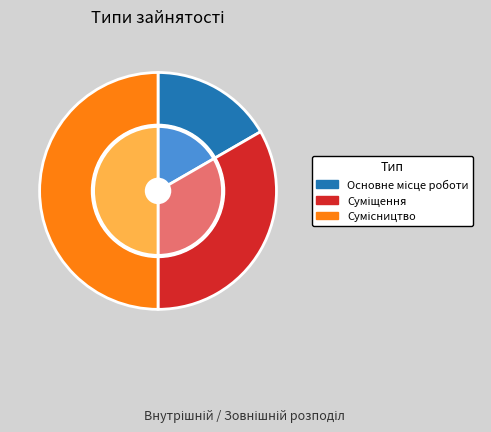

What is the total percentage of Суміщення and Сумісництво?

83.3%